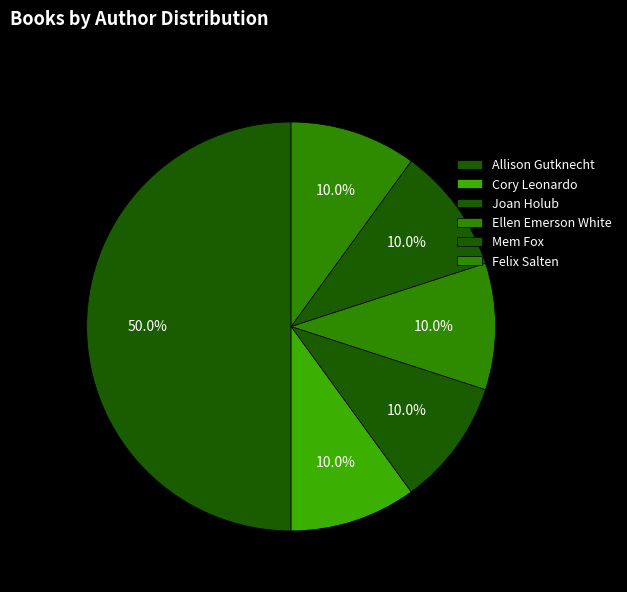

Does Mem Fox represent more than half of the total?

No